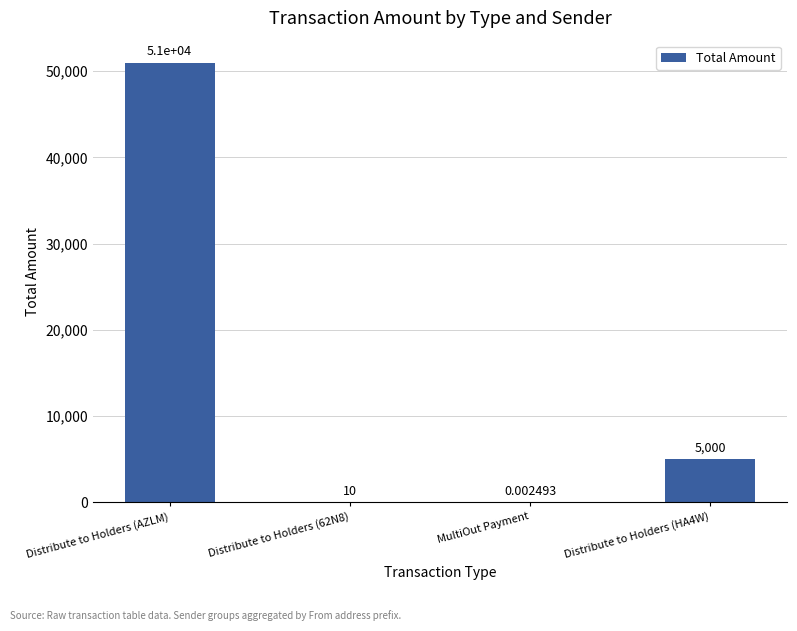

Read the value at Distribute to Holders (HA4W).

5000.0